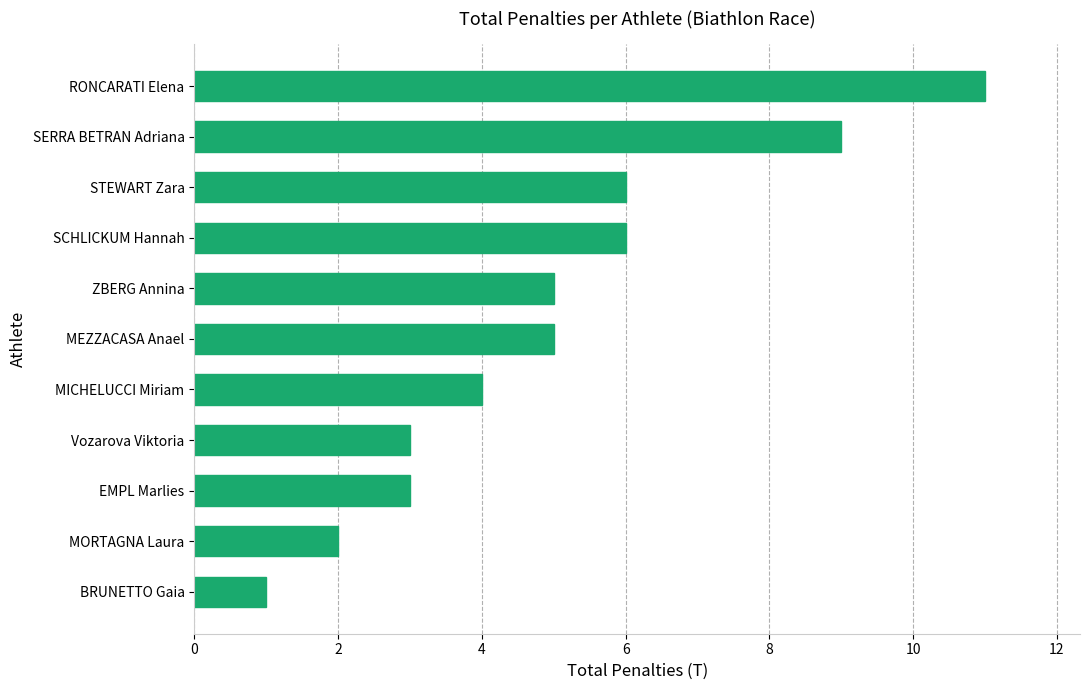

What is the average value?

5